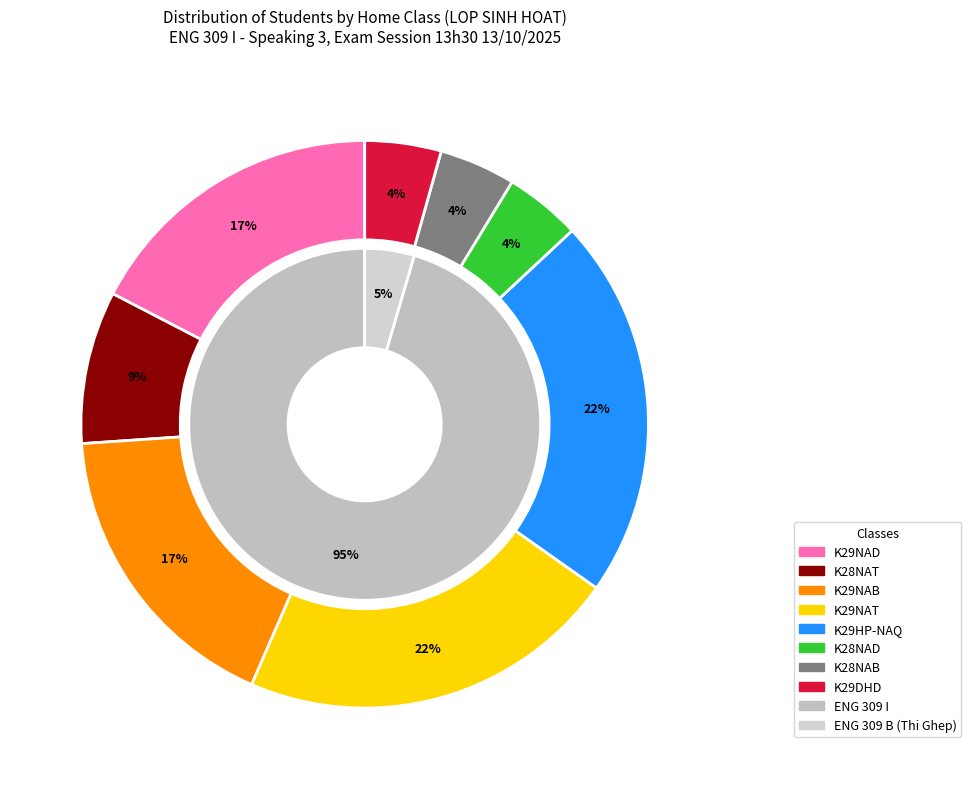

Does K28NAB account for over 50% of the chart?

No